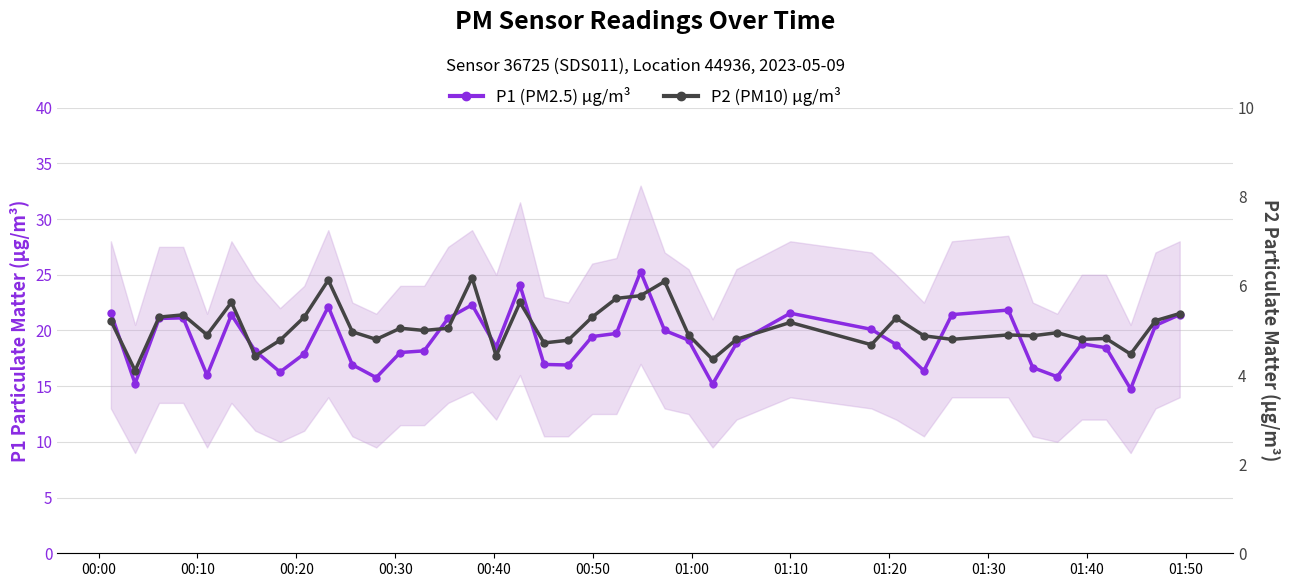

Reading left to right, what are all the values shown in this chart?

P1 (PM2.5) μg/m³: 21.6	15.2	21.1	21.1	16.0	21.4	18.1	16.3	17.9	22.1	16.9	15.8	18.0	18.2	21.1	22.3	18.5	24.1	16.9	16.9	19.4	19.7	25.3	20.0	19.1	15.2	18.8	21.6	20.1	18.7	16.4	21.4	21.8	16.7	15.8	18.8	18.4	14.8	20.4	21.4
P2 (PM10) μg/m³: 5.2	4.1	5.3	5.3	4.9	5.6	4.4	4.8	5.3	6.1	5.0	4.8	5.0	5.0	5.0	6.2	4.4	5.6	4.7	4.8	5.3	5.7	5.8	6.1	4.9	4.3	4.8	5.2	4.7	5.3	4.9	4.8	4.9	4.9	5.0	4.8	4.8	4.5	5.2	5.4